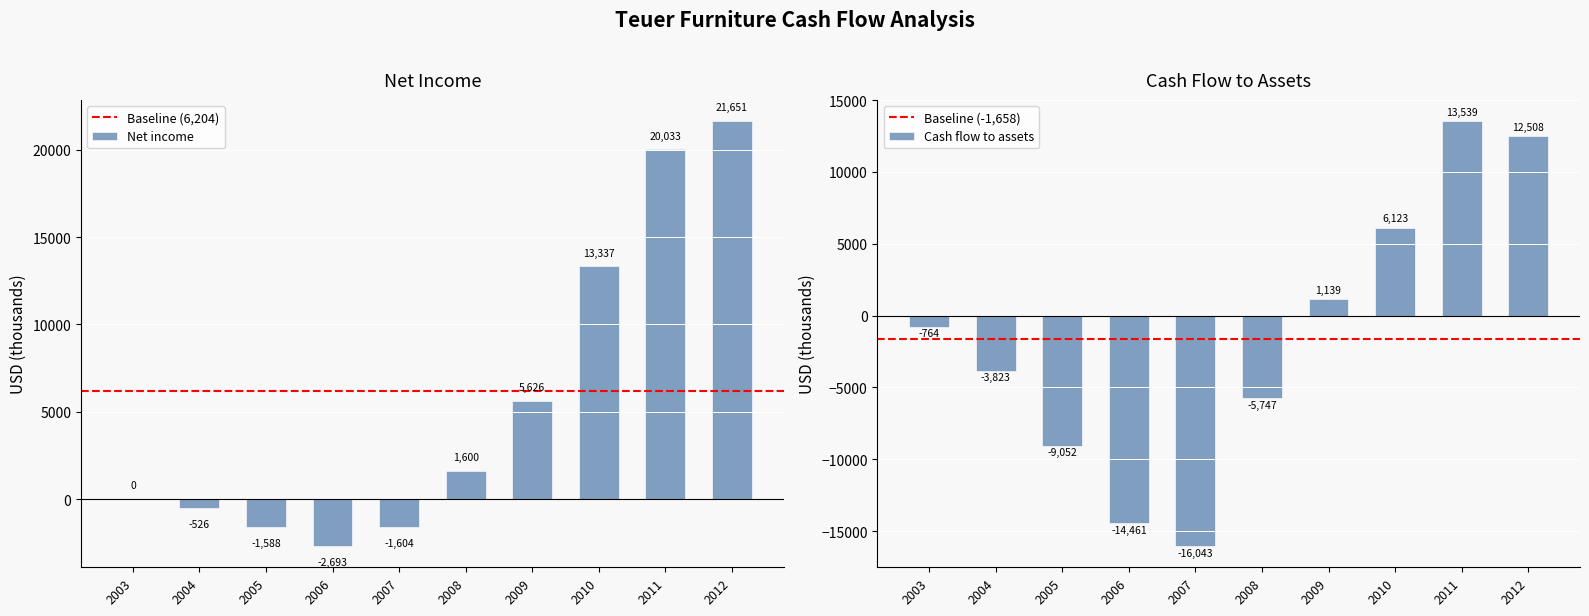

What is the value of the Net income bar at the 4th from the left?

-2693.0